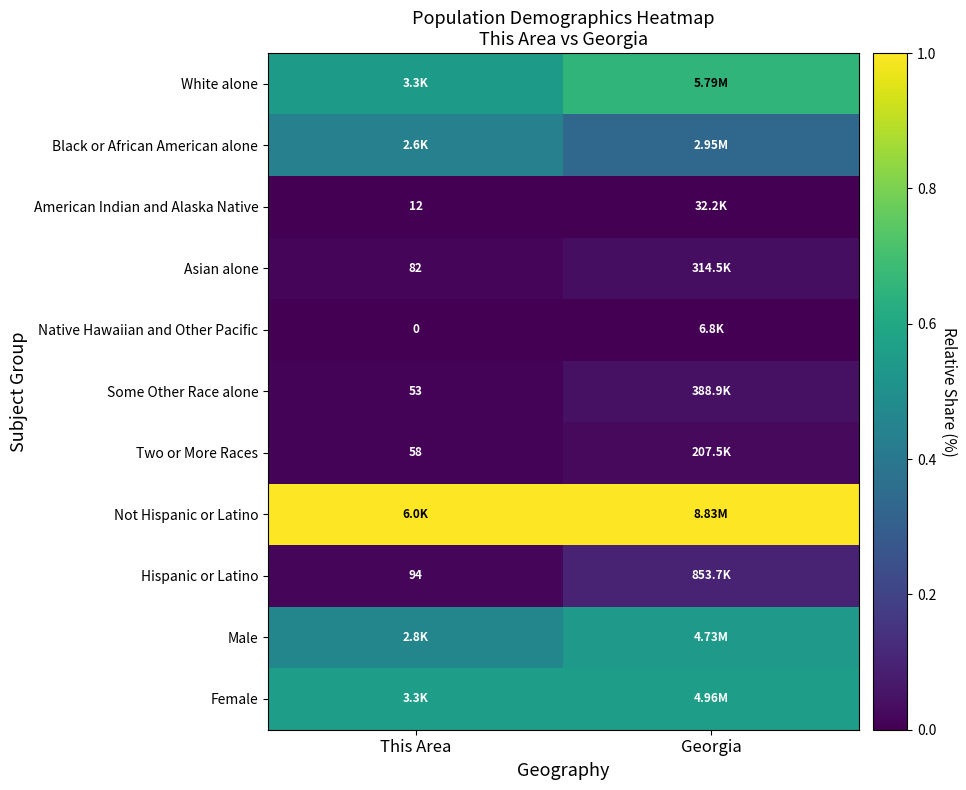

At which category does the chart reach its minimum across all series?

This Area